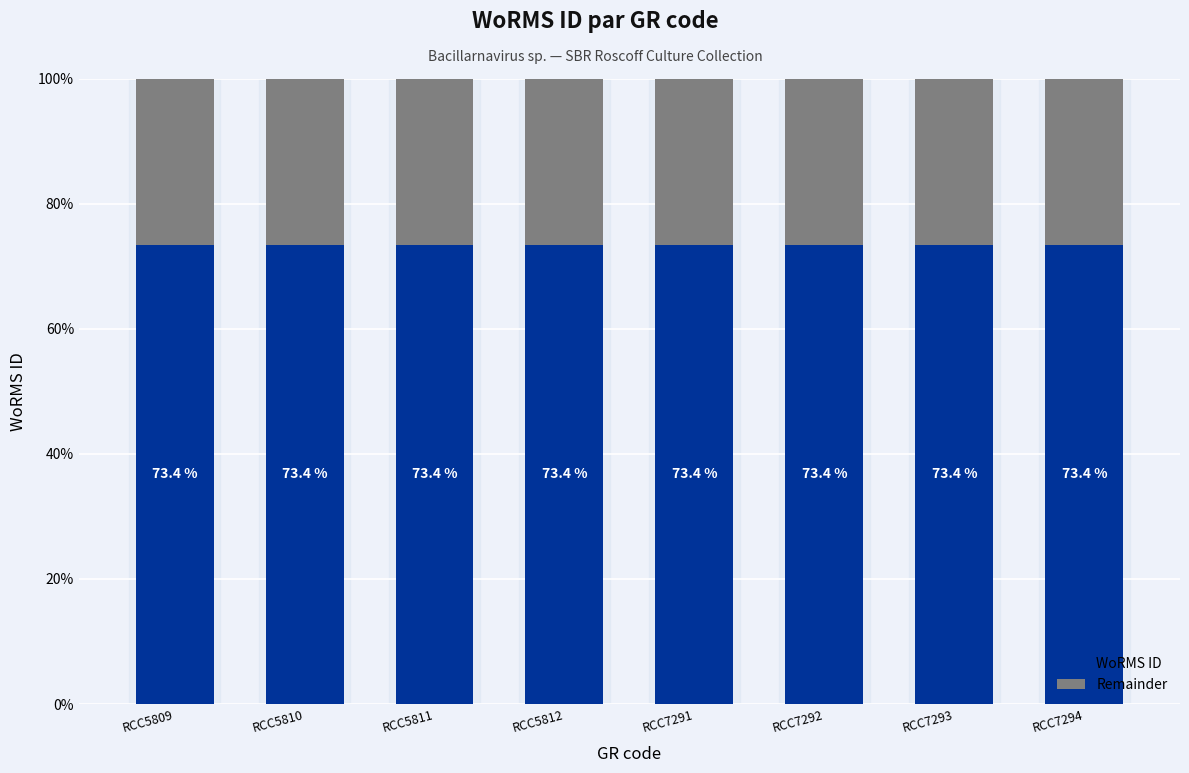

What is the value of the WoRMS ID bar at the 1st from the left?

73.4